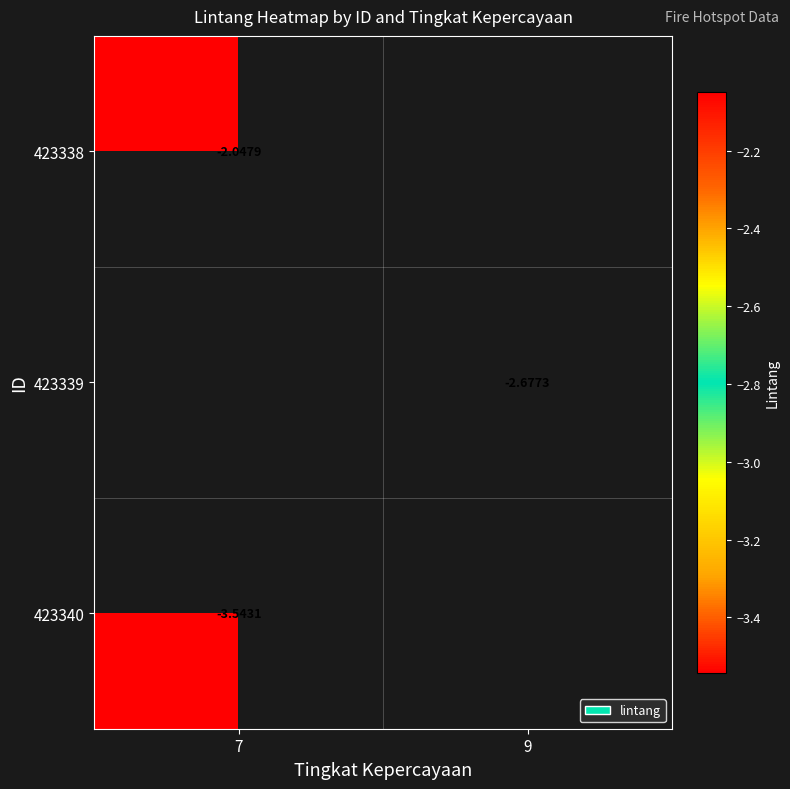

Which has a higher value, 7 or 9?

9